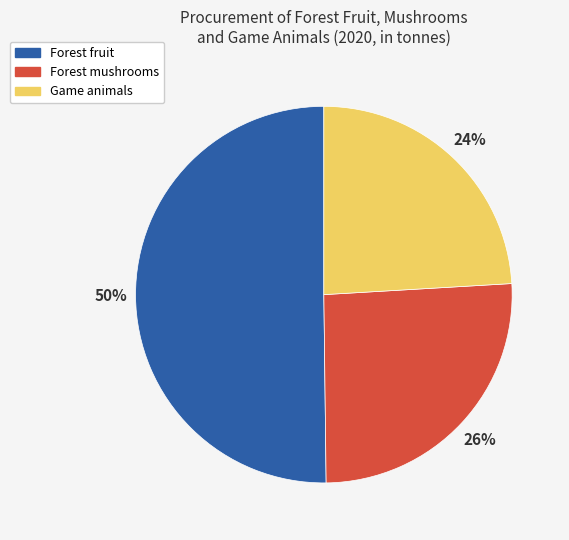

How many segments does this pie chart have?

3